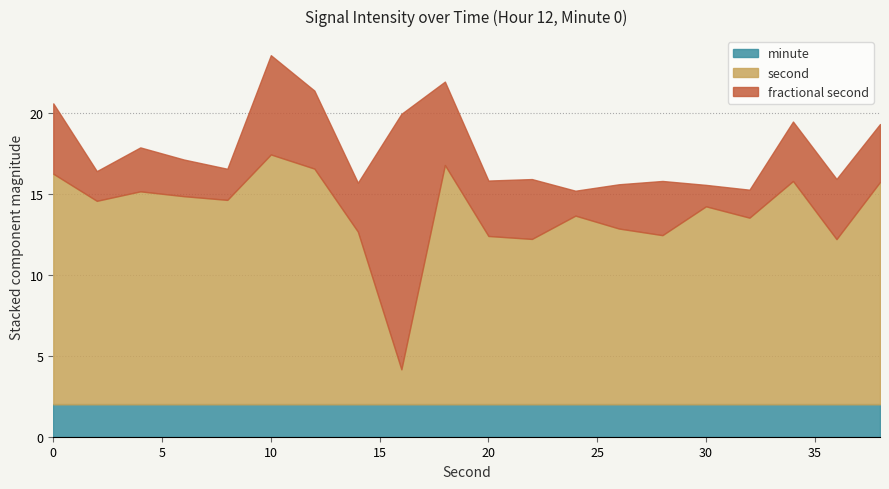

At which category is the sum across all series the highest?

10